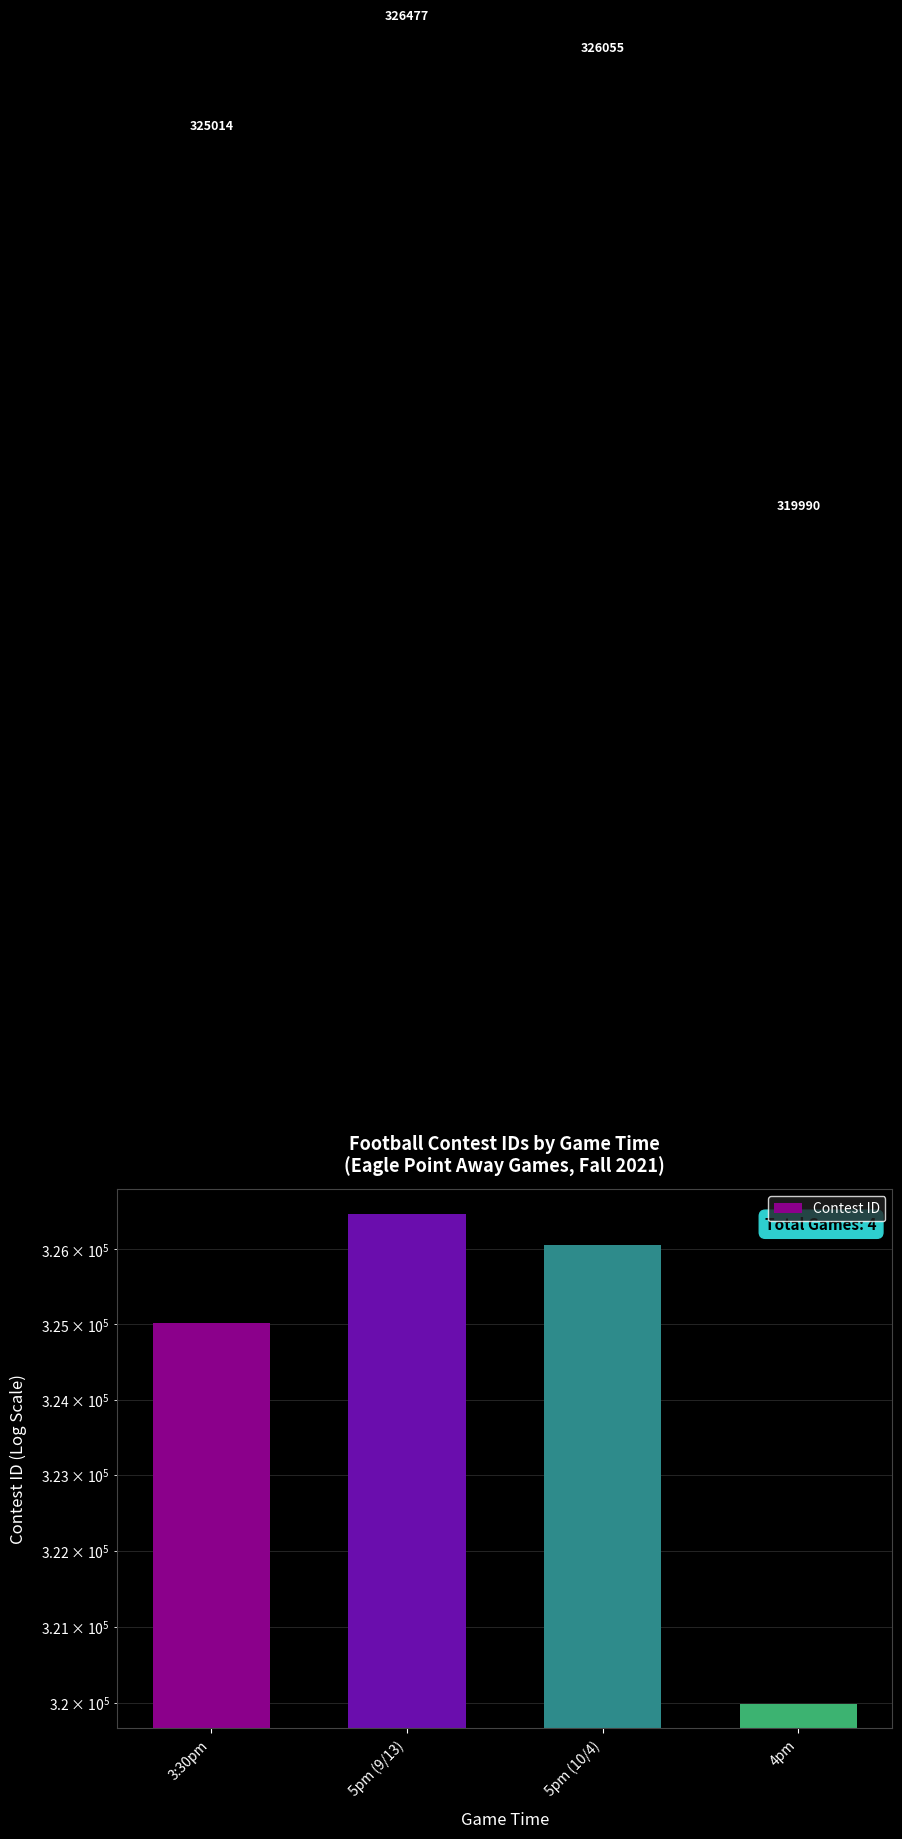

Reading left to right, extract all data points from this chart.

3:30pm=325014	5pm (9/13)=326477	5pm (10/4)=326055	4pm=319990